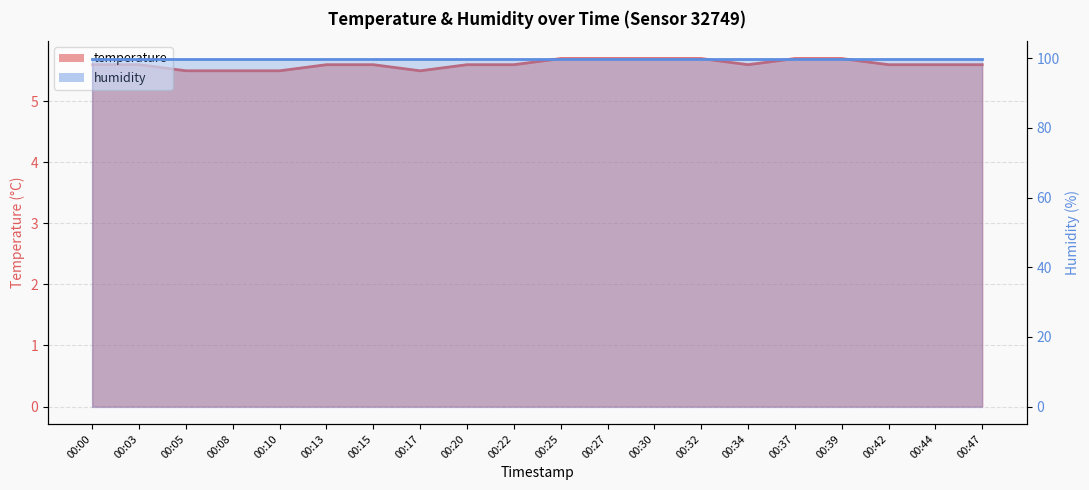

Reading left to right, transcribe all the data shown in this chart.

5.6	5.6	5.5	5.5	5.5	5.6	5.6	5.5	5.6	5.6	5.7	5.7	5.7	5.7	5.6	5.7	5.7	5.6	5.6	5.6